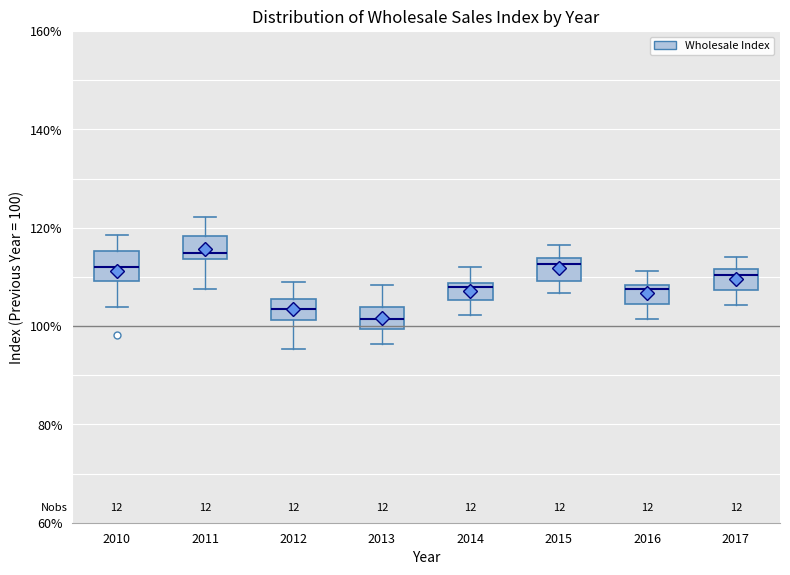

Where does the upper whisker of the box at x = 2010 end on the y-axis? The values are not printed on the chart, so give them approximately, as read against the axis.

118